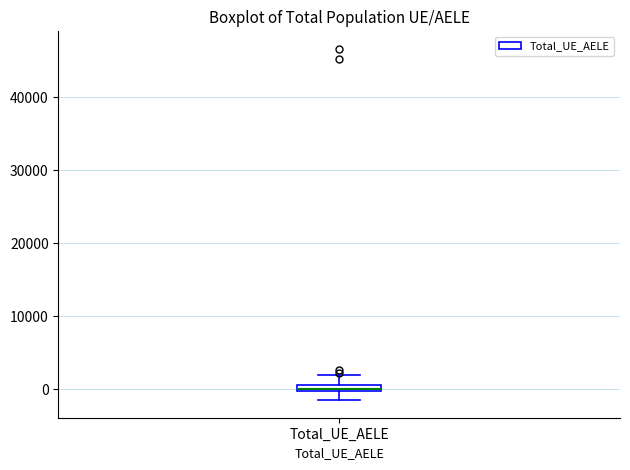

Where is the upper edge of the box for Total_UE_AELE on the y-axis? The values are not printed on the chart, so give them approximately, as read against the axis.

1000